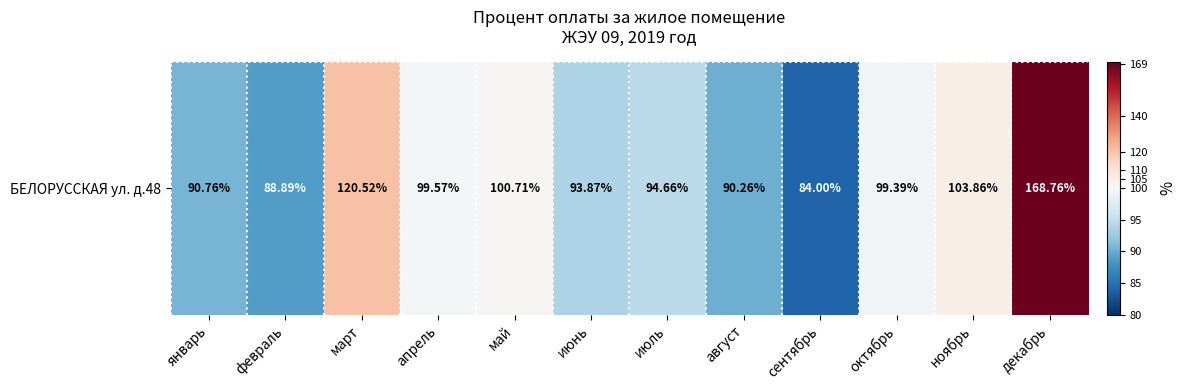

What is the difference between the second highest and second lowest values?

31.6